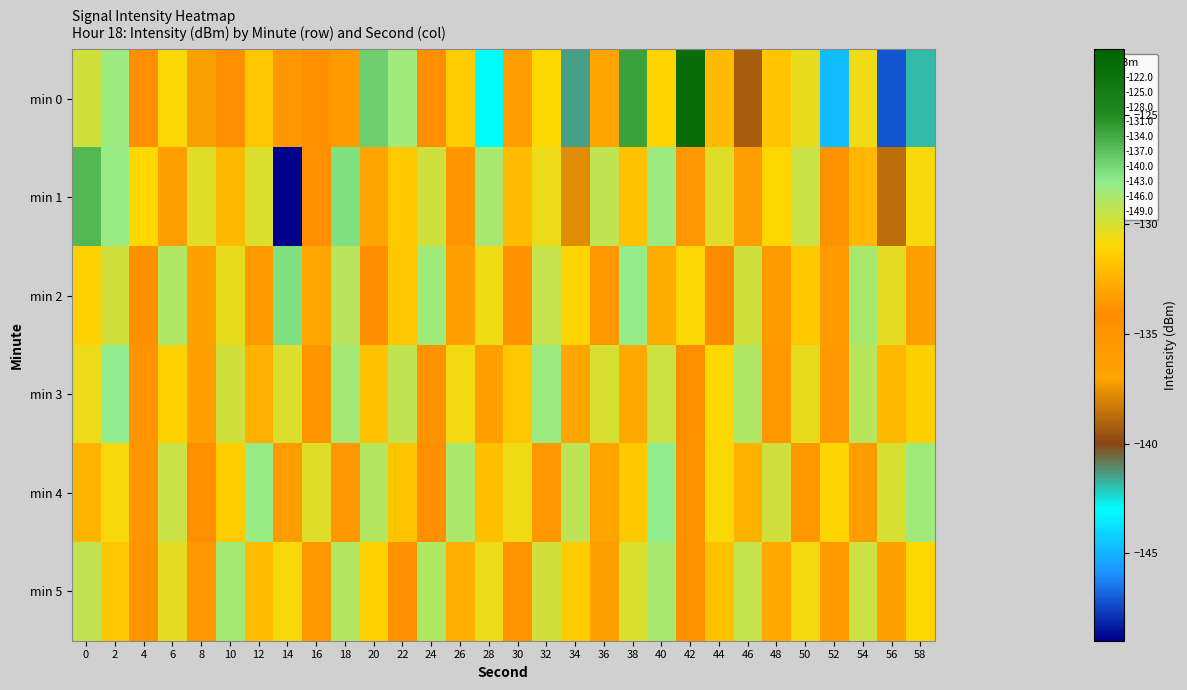

What is the greatest value displayed?

-122.8